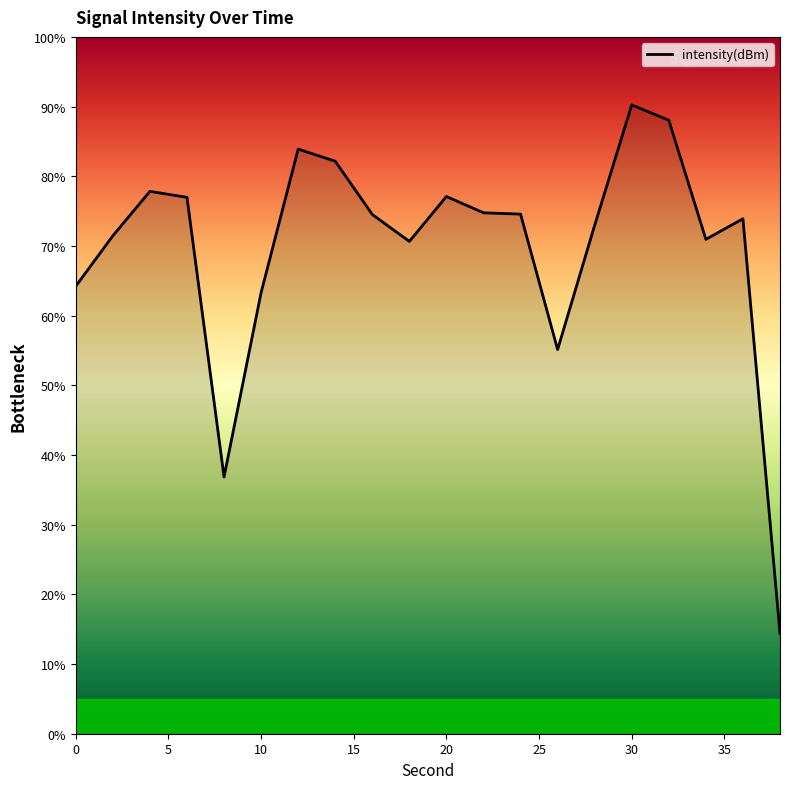

What is the difference between the maximum and minimum values?

75.8